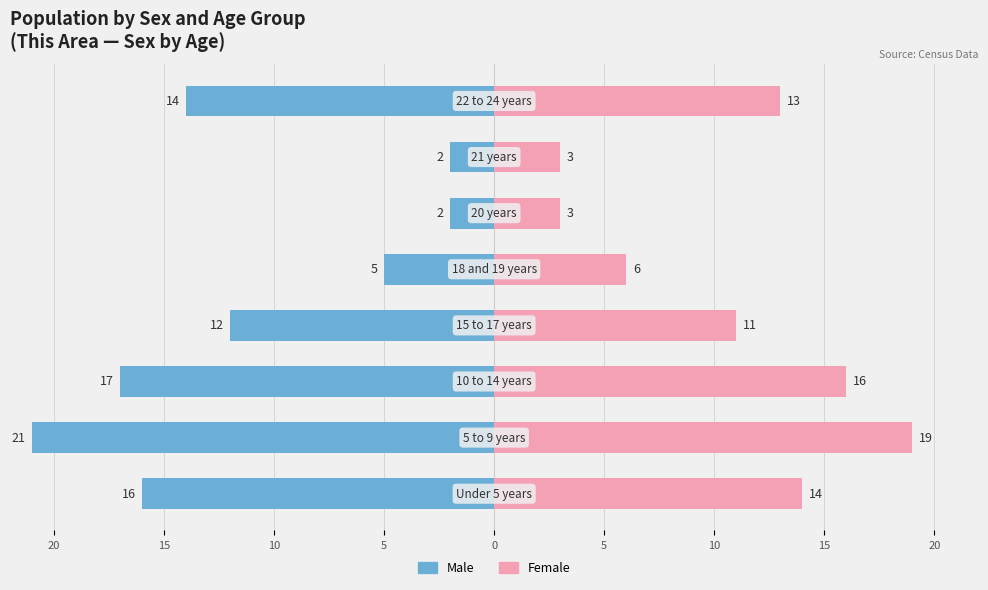

Between 5 and 15, which series saw the biggest shift?

Male